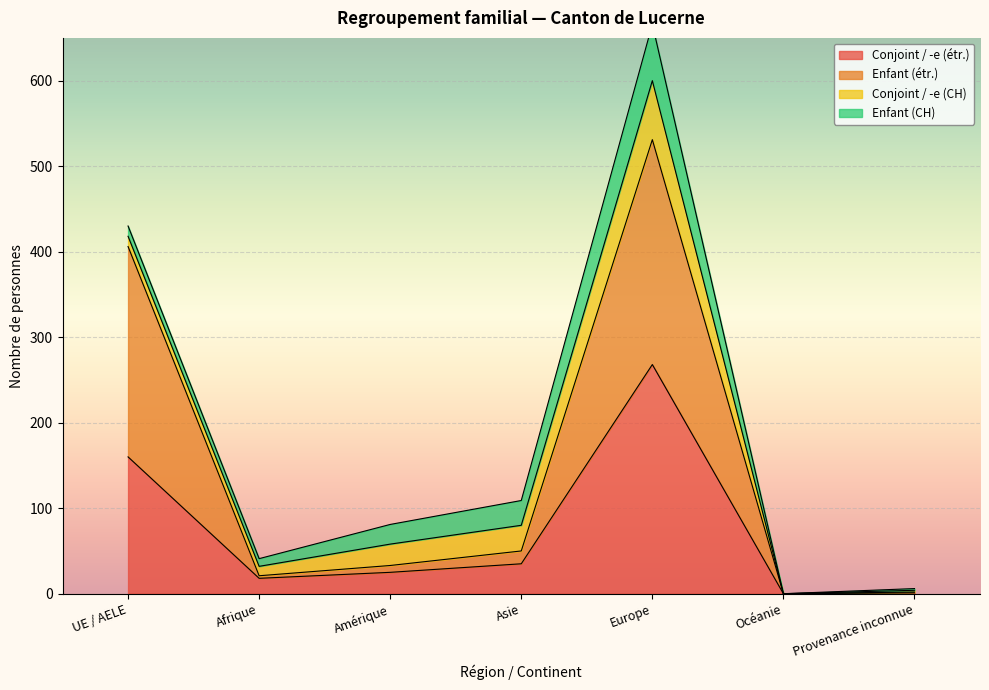

Which category has the highest value in the Conjoint / -e (étr.) series?

Europe